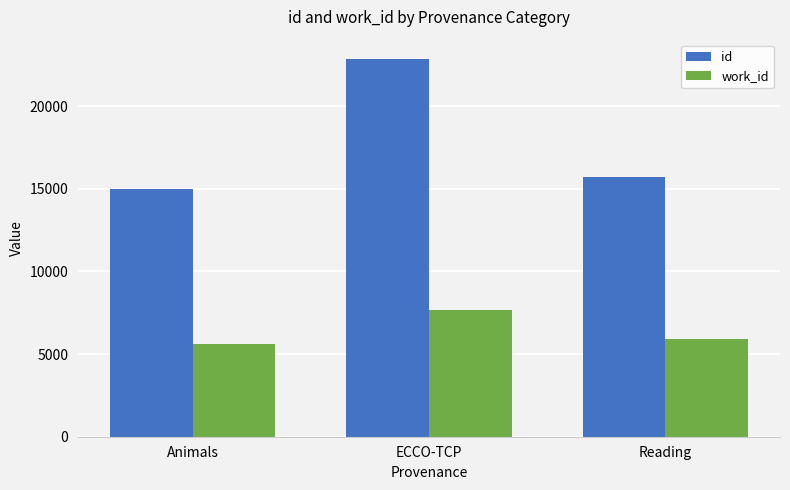

How many distinct data groups are displayed?

2